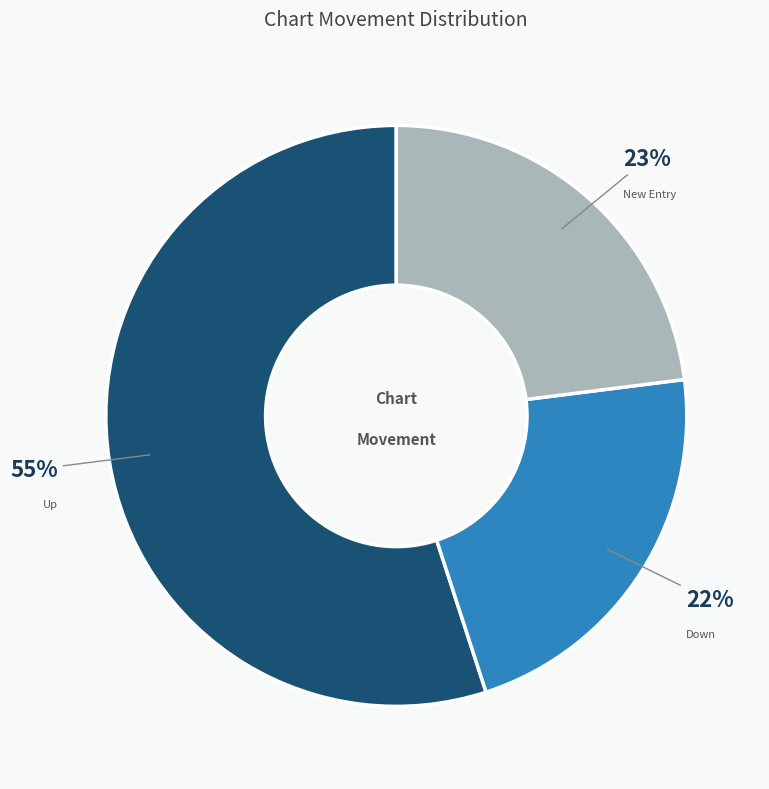

To the nearest percent, what is the average slice percentage?

33%